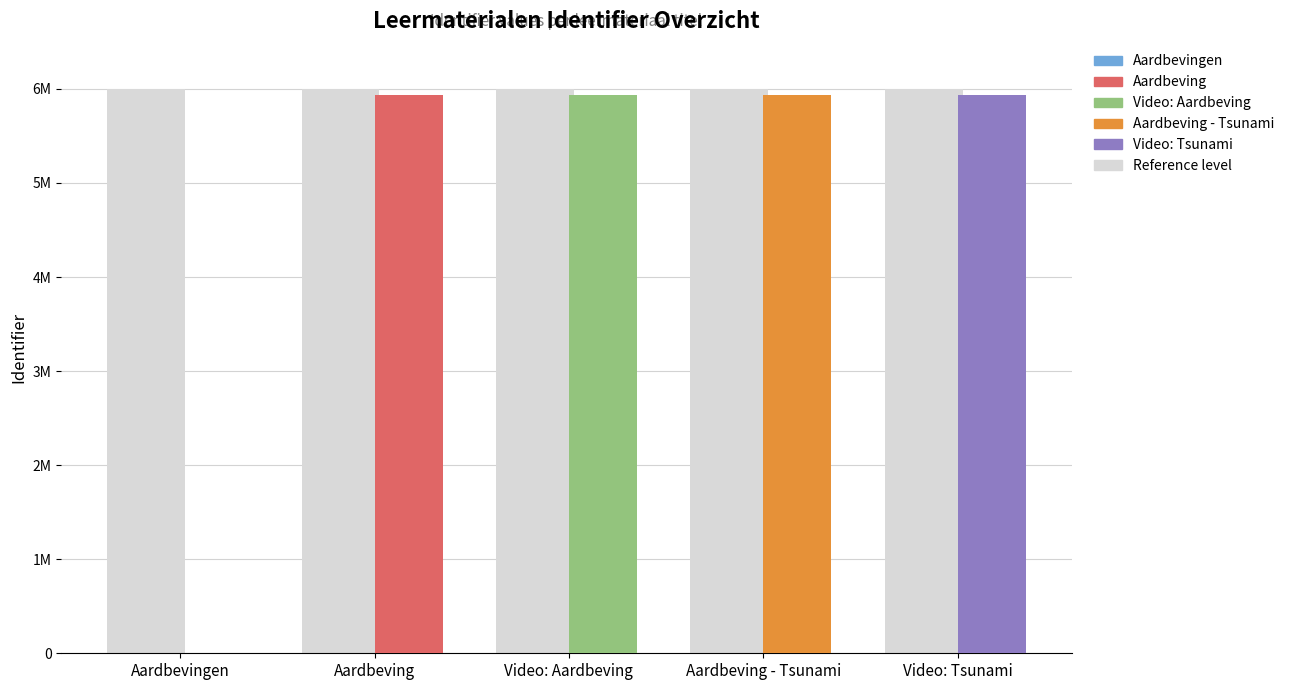

Approximately how many times larger is the value at Aardbeving - Tsunami compared to Video: Tsunami?

1.0